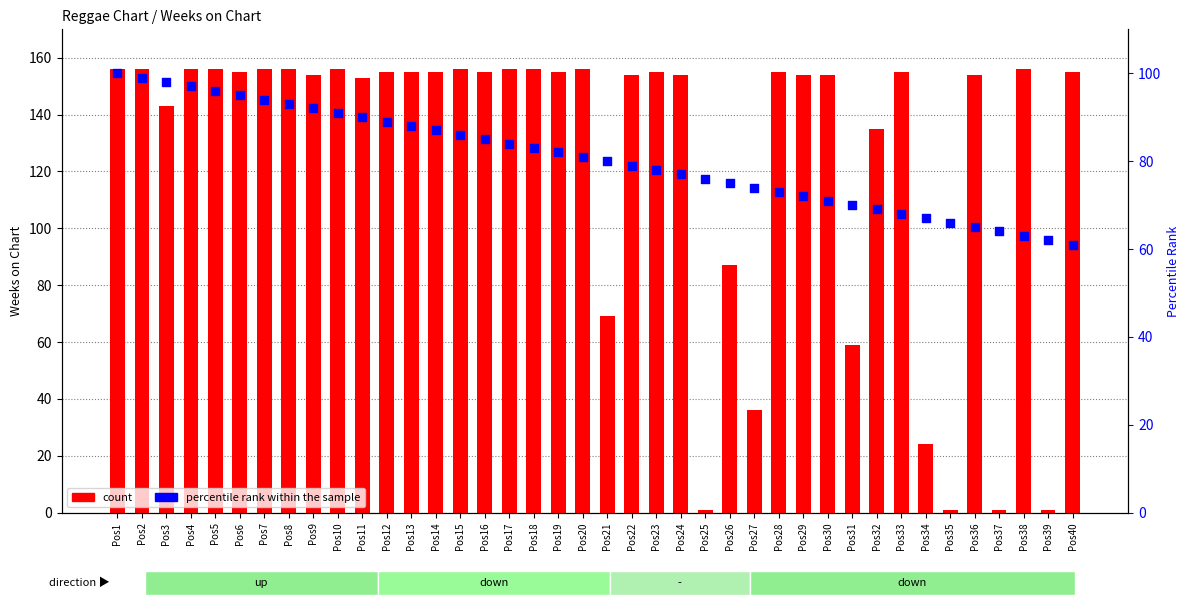

Which series has the largest Y range (max minus min)?

count